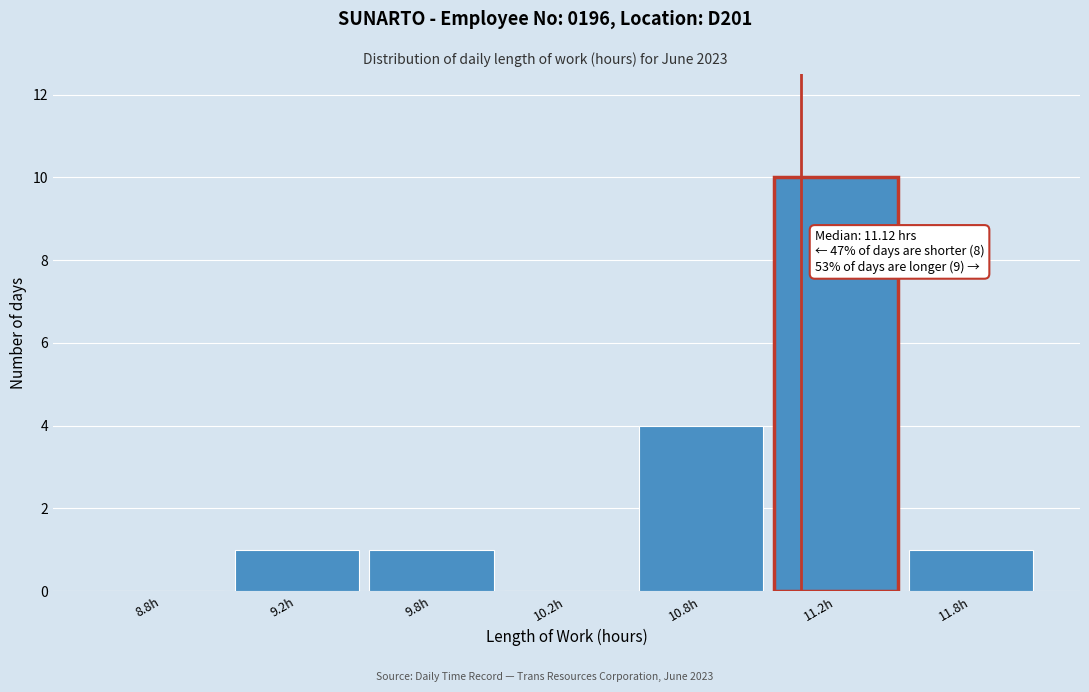

Reading left to right, transcribe all the data shown in this chart.

8.8h=0	9.2h=1	9.8h=1	10.2h=0	10.8h=4	11.2h=10	11.8h=1